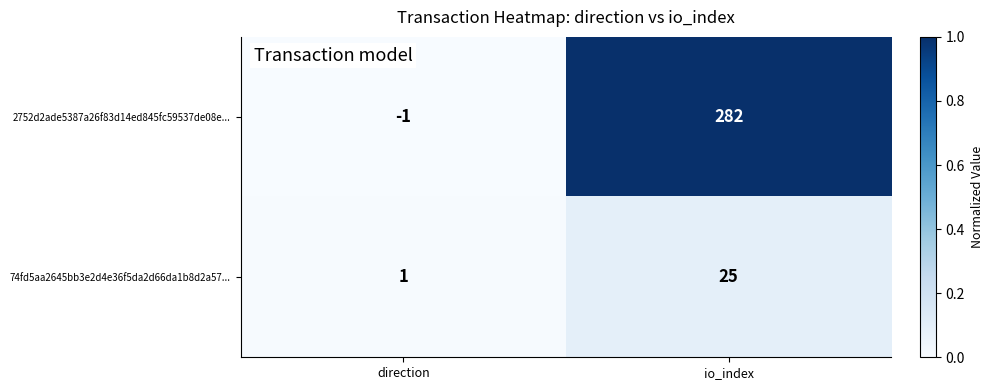

At which label is 2752d2ade5387a26f83d14ed845fc59537de08e... closest to 140?

direction